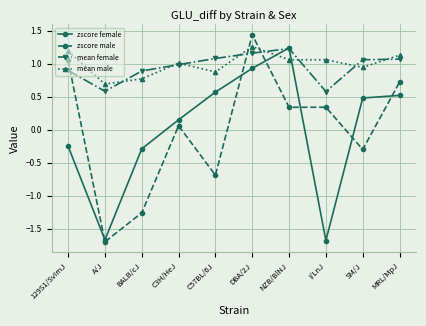

Which series changed the most between BALB/cJ and SM/J?

zscore male